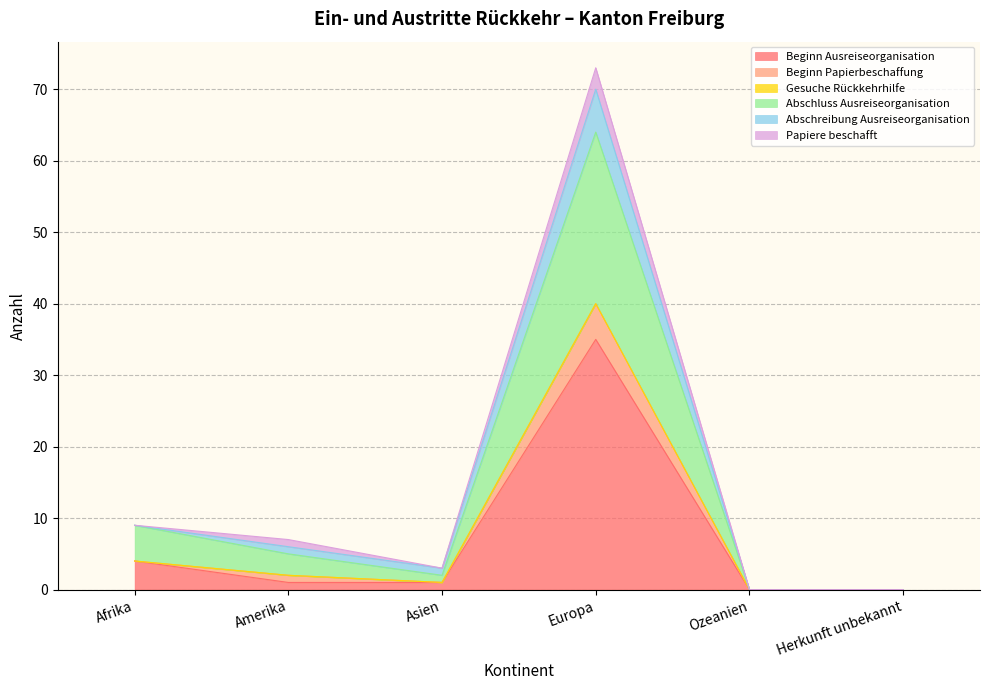

Which category has the lowest value across all series?

Ozeanien